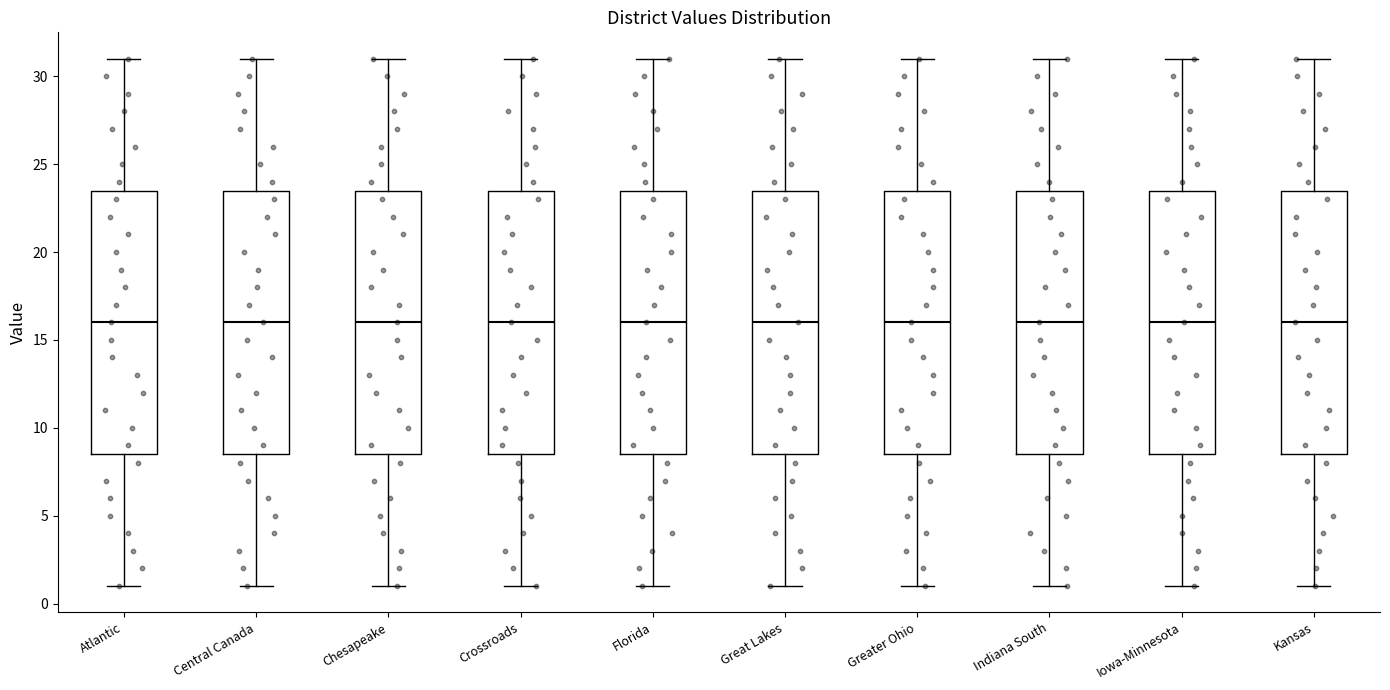

Reading left to right, read every box against the y-axis: the position of its median line, the range the box covers, and the ends of its whiskers. The values are not printed on the chart, so give them approximately, as read against the axis.

Atlantic: median 16.0, box 8.5 to 23.5, whiskers 1.0 to 31.0
Central Canada: median 16.0, box 8.5 to 23.5, whiskers 1.0 to 31.0
Chesapeake: median 16.0, box 8.5 to 23.5, whiskers 1.0 to 31.0
Crossroads: median 16.0, box 8.5 to 23.5, whiskers 1.0 to 31.0
Florida: median 16.0, box 8.5 to 23.5, whiskers 1.0 to 31.0
Great Lakes: median 16.0, box 8.5 to 23.5, whiskers 1.0 to 31.0
Greater Ohio: median 16.0, box 8.5 to 23.5, whiskers 1.0 to 31.0
Indiana South: median 16.0, box 8.5 to 23.5, whiskers 1.0 to 31.0
Iowa-Minnesota: median 16.0, box 8.5 to 23.5, whiskers 1.0 to 31.0
Kansas: median 16.0, box 8.5 to 23.5, whiskers 1.0 to 31.0